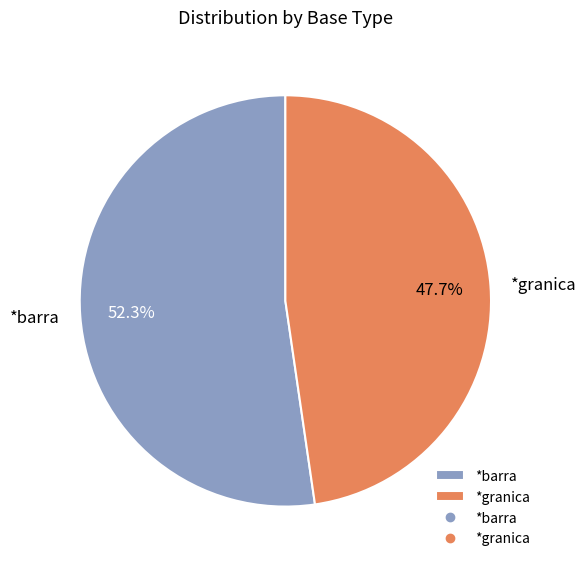

What is the smallest slice in the pie chart?

*granica